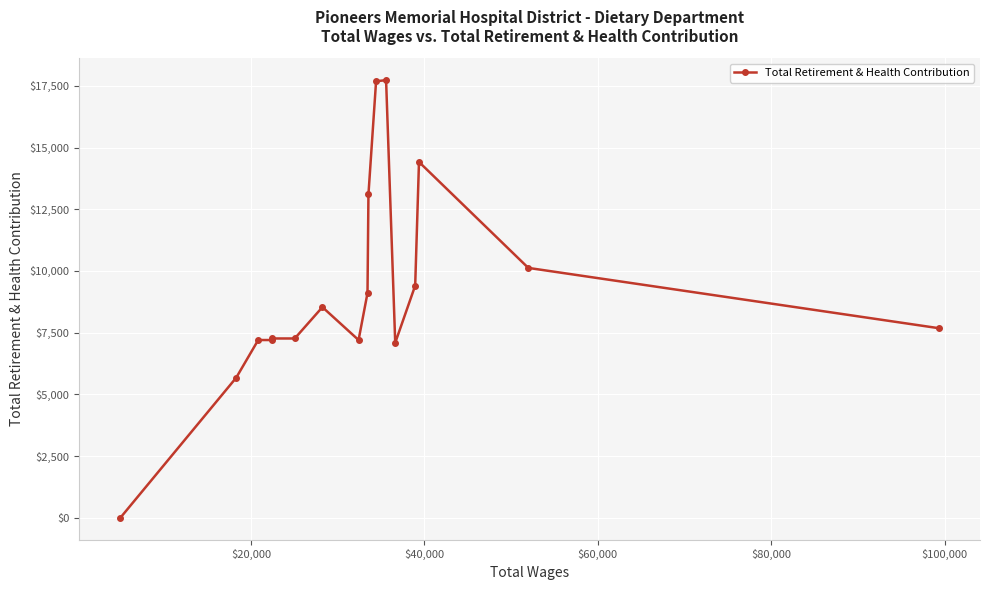

What is the greatest value displayed?

17730